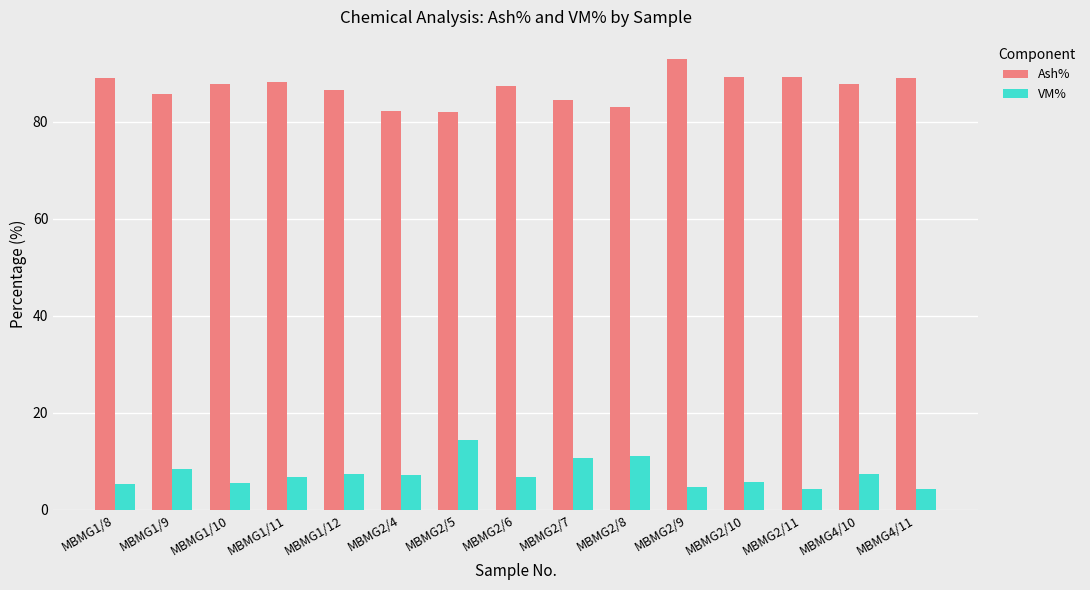

At which label does VM% first exceed 6?

MBMG1/9